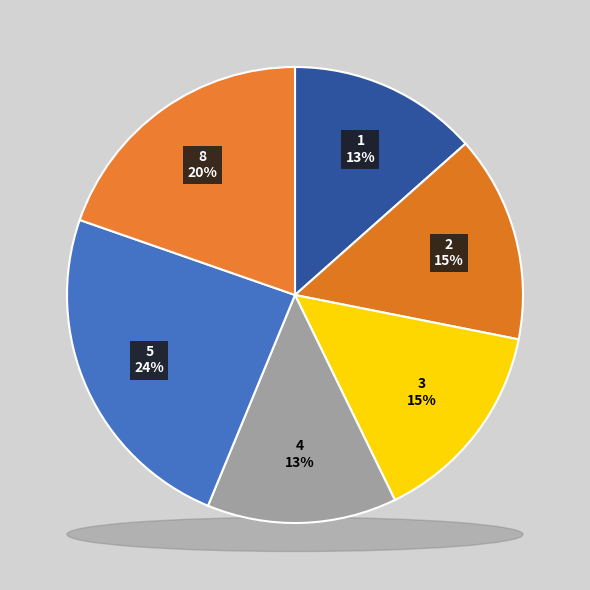

Is 2 the majority of the pie?

No